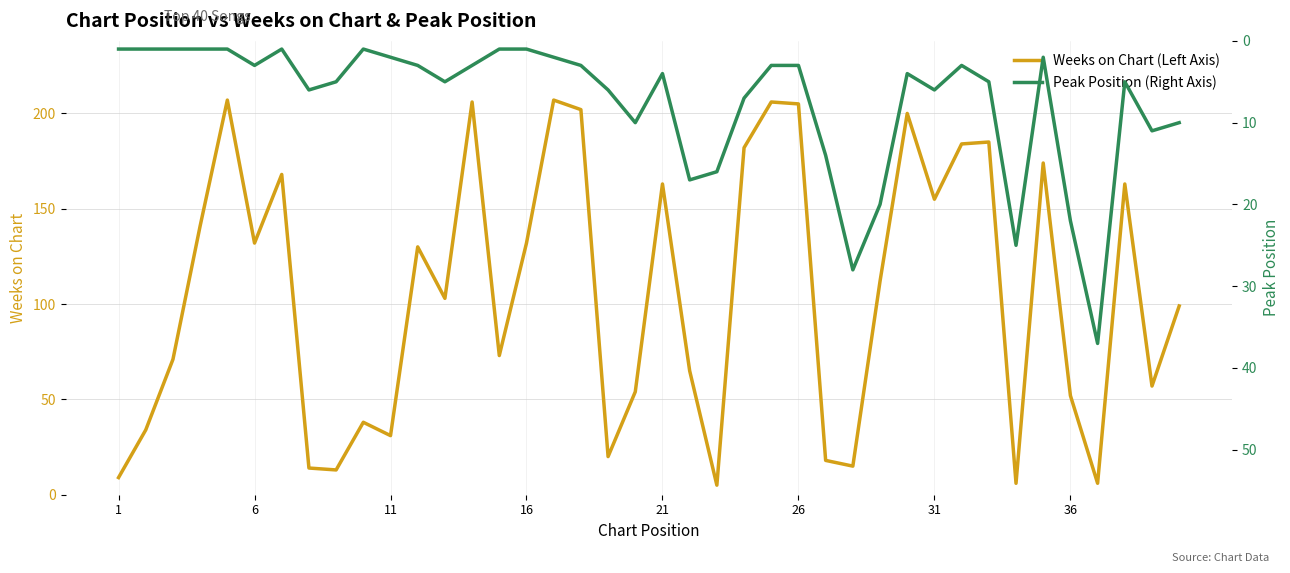

True or false: Peak Position (Right Axis) and Weeks on Chart (Left Axis) intersect in this chart.

True